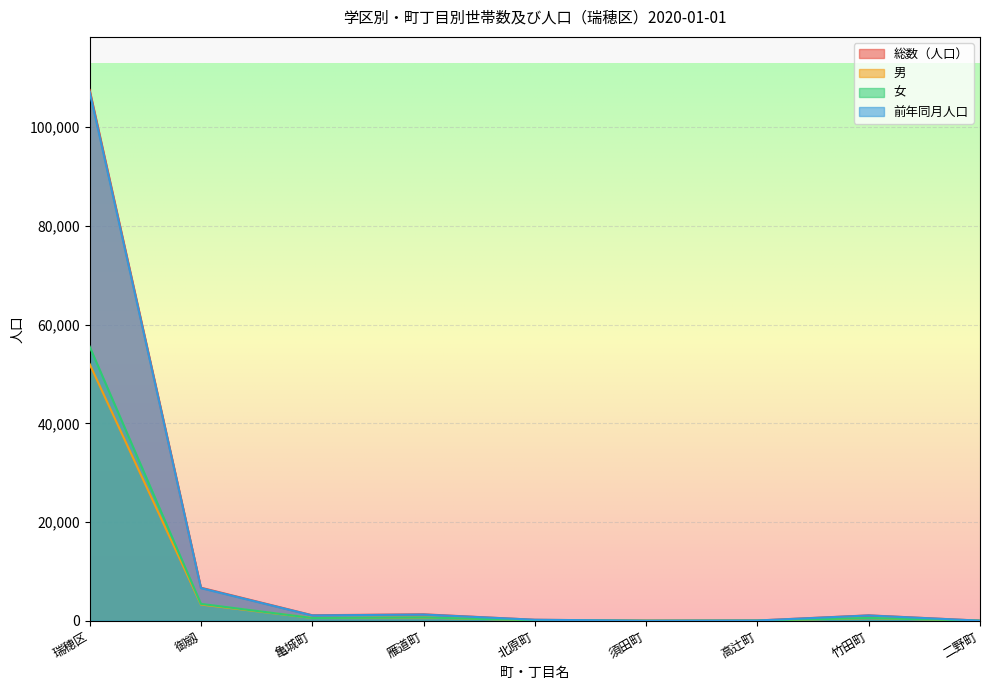

What is the difference between the 総数（人口） values at 亀城町 and 瑞穂区?

106445